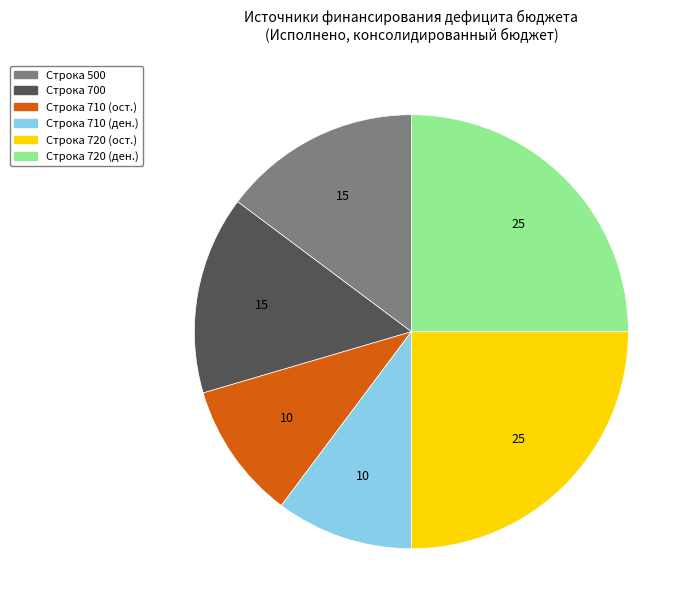

Does any single category account for the majority?

No